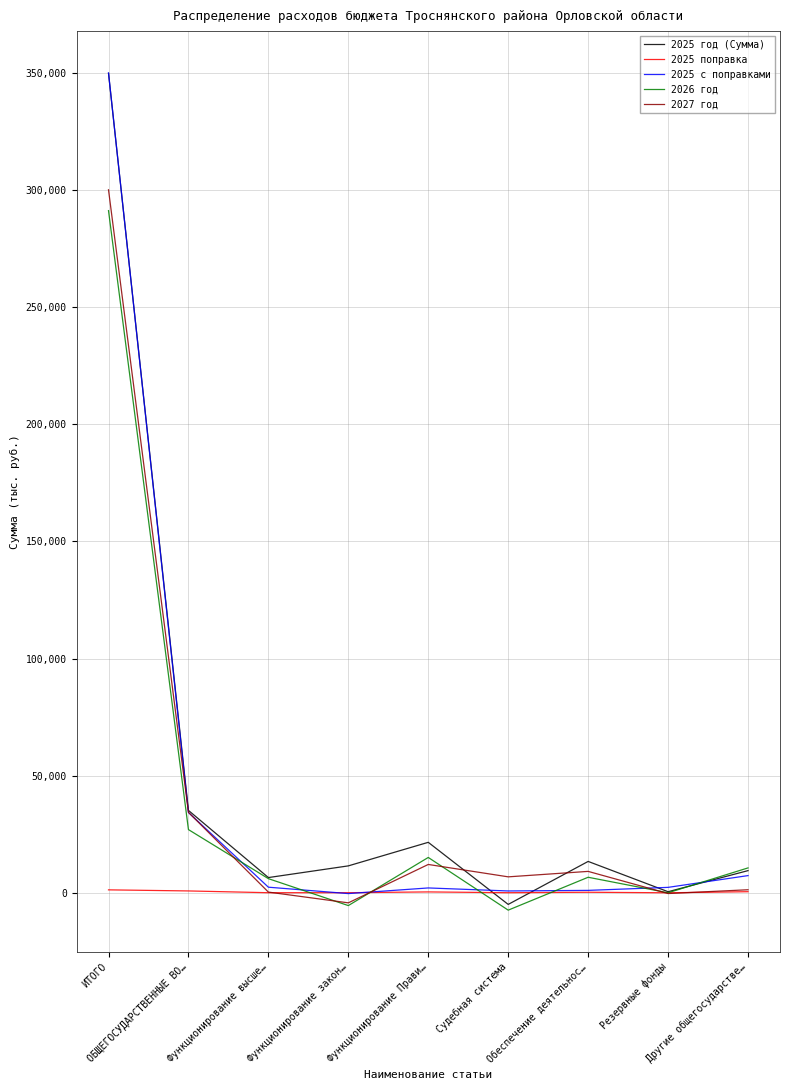

What is the spread (max minus min) of values at Резервные фонды?

2636.0